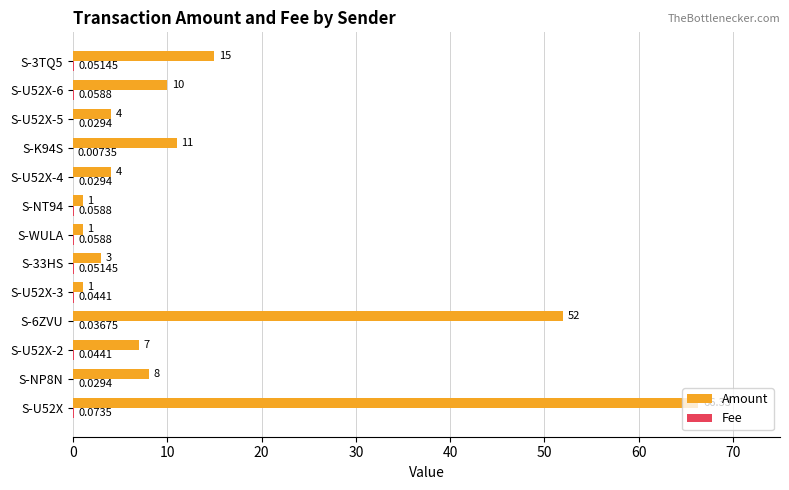

Which series changed the most between S-NT94 and S-K94S?

Amount